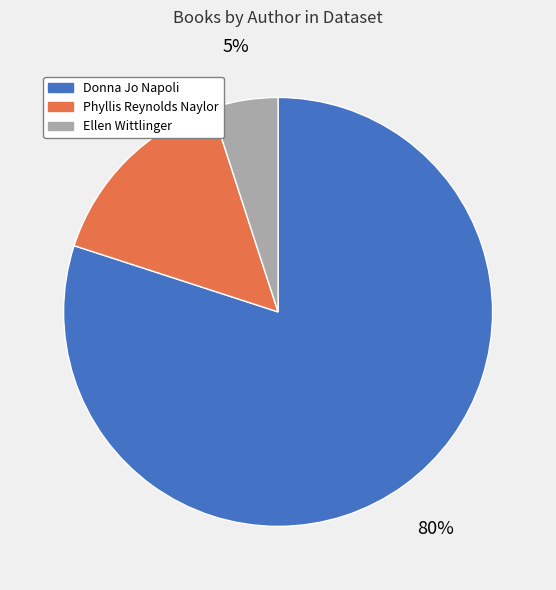

To the nearest percent, what percentage of the pie is Phyllis Reynolds Naylor?

15%